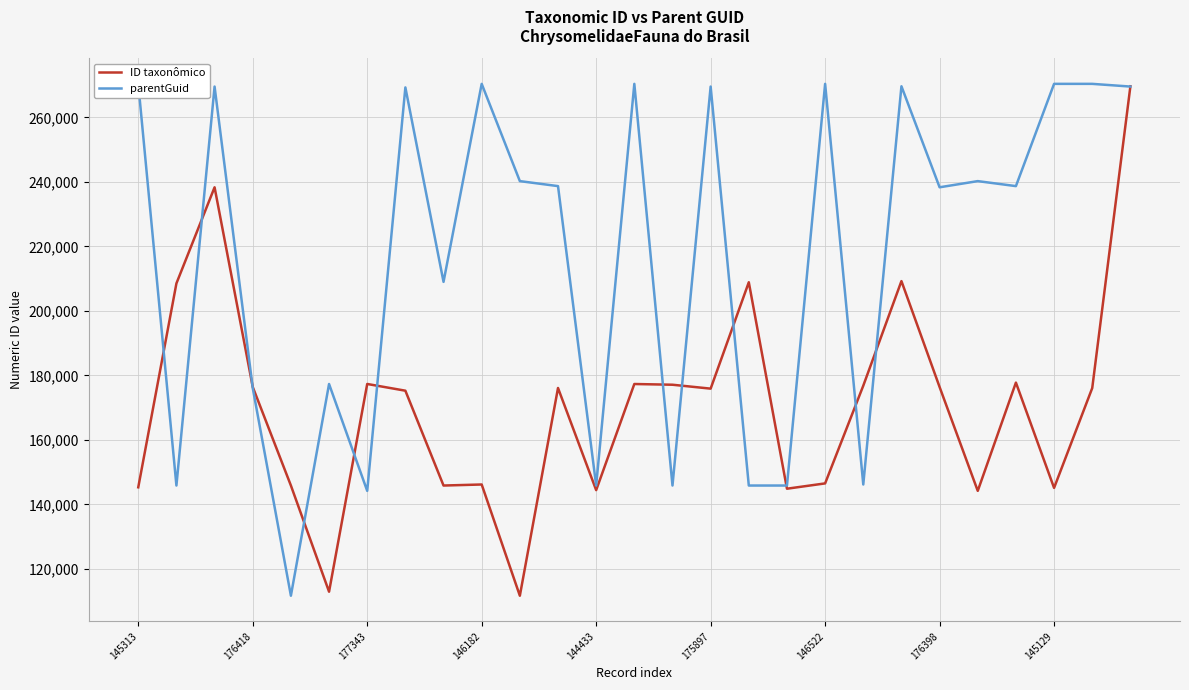

What is the sum of all parentGuid values?

5859690